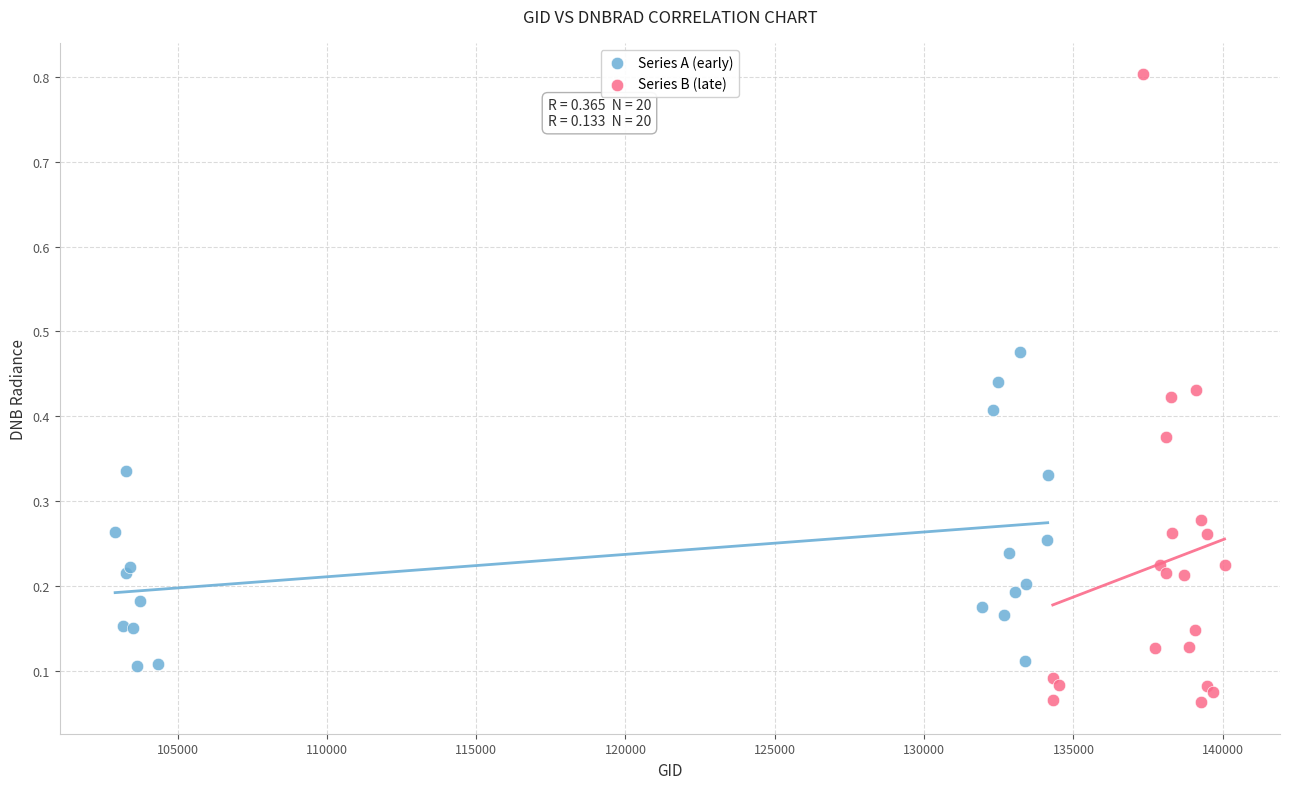

What are all the series names shown in the legend?

Series A (early), Series B (late)